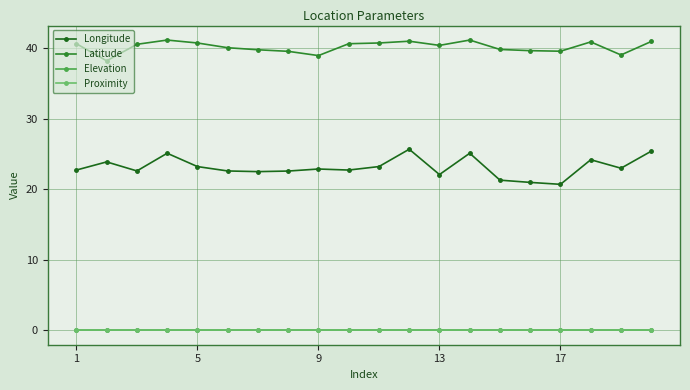

Is this an area chart (filled region under the line)?

No